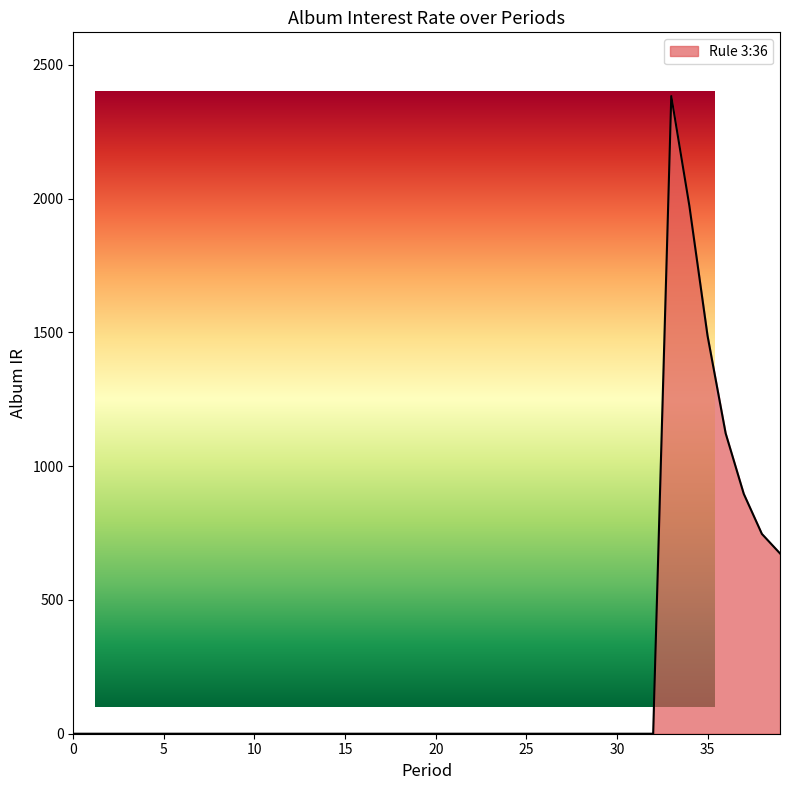

Does the chart display data point markers on the line(s)?

No